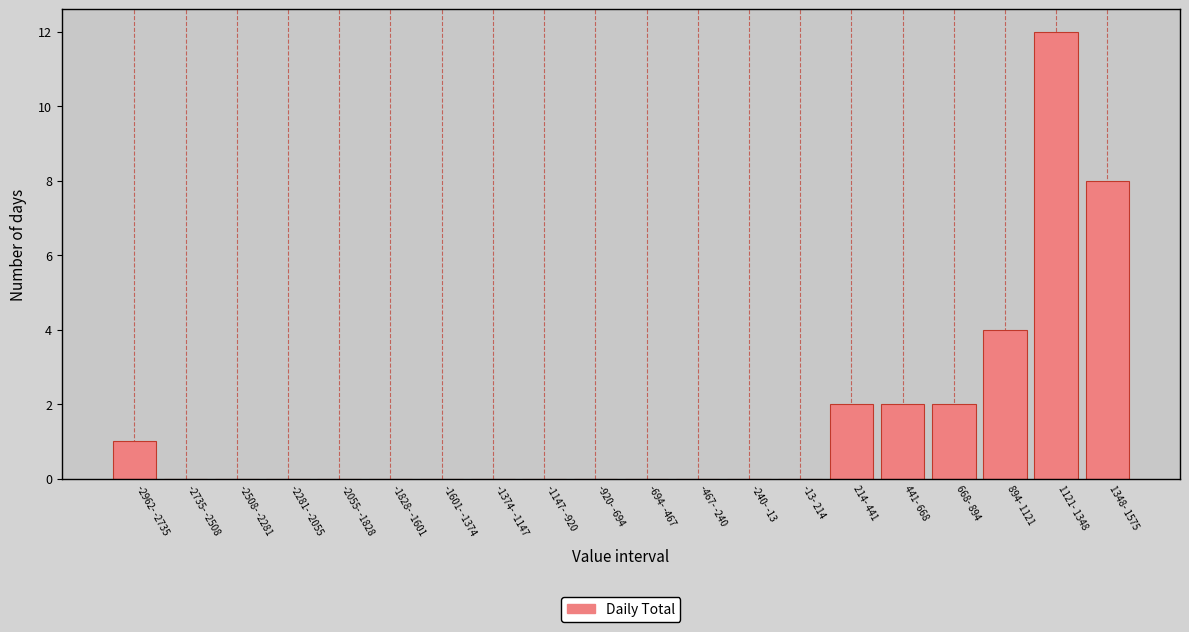

Reading right to left, list all the values displayed in this chart.

1348- 1575=8	1121- 1348=12	894- 1121=4	668- 894=2	441- 668=2	214- 441=2	-13- 214=0	-240- -13=0	-467- -240=0	-694- -467=0	-920- -694=0	-1147- -920=0	-1374- -1147=0	-1601- -1374=0	-1828- -1601=0	-2055- -1828=0	-2281- -2055=0	-2508- -2281=0	-2735- -2508=0	-2962- -2735=1